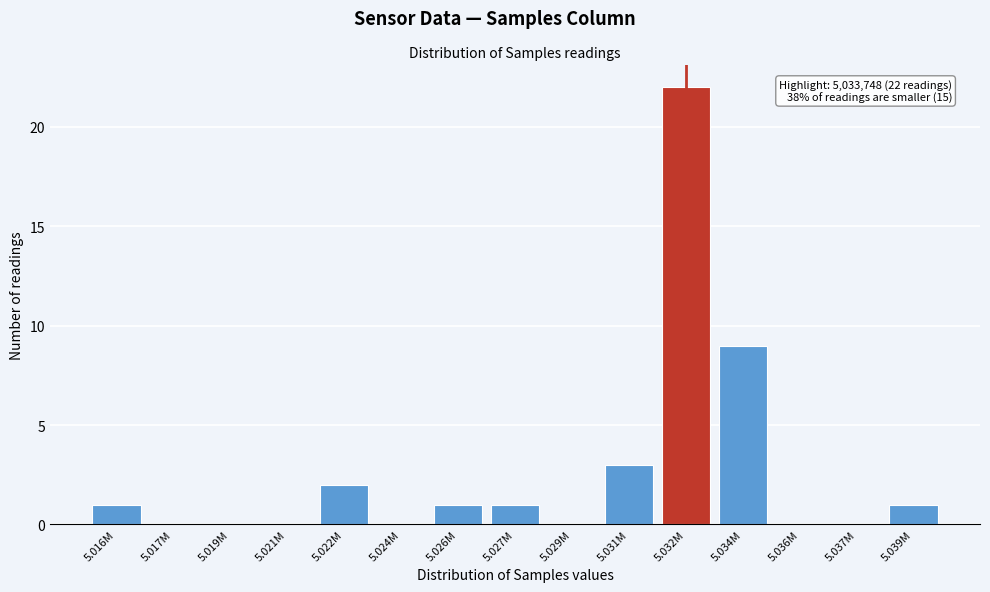

Reading left to right, what are all the values shown in this chart?

5.016M=1	5.017M=0	5.019M=0	5.021M=0	5.022M=2	5.024M=0	5.026M=1	5.027M=1	5.029M=0	5.031M=3	5.032M=22	5.034M=9	5.036M=0	5.037M=0	5.039M=1